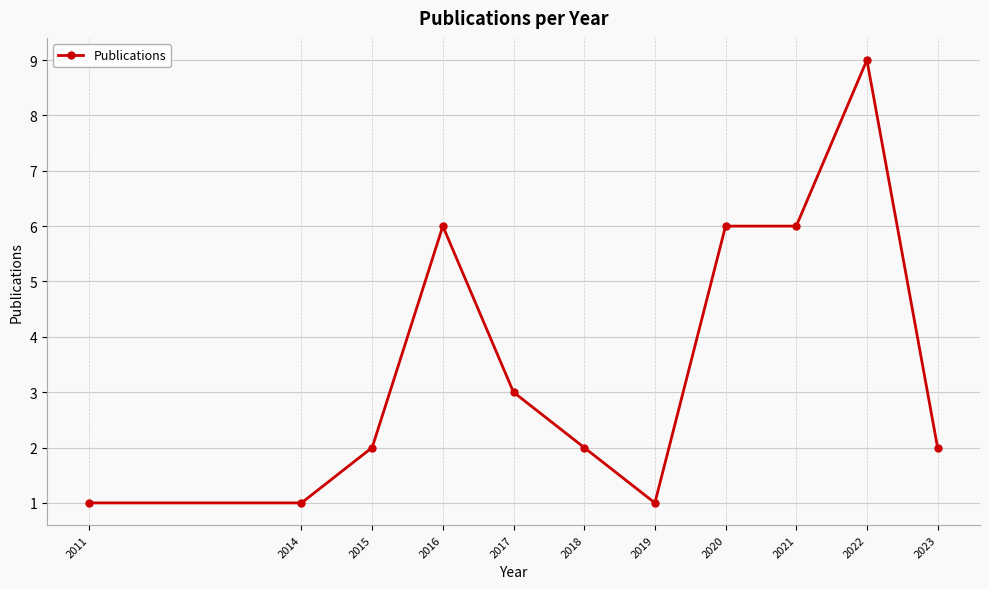

The chart shows a value of 16 at 2022. True or false?

False